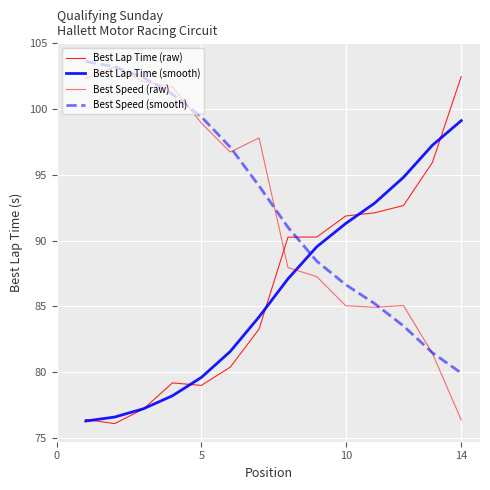

What is the value of the Best Lap Time (smooth) point at the 10th from the left?

91.3